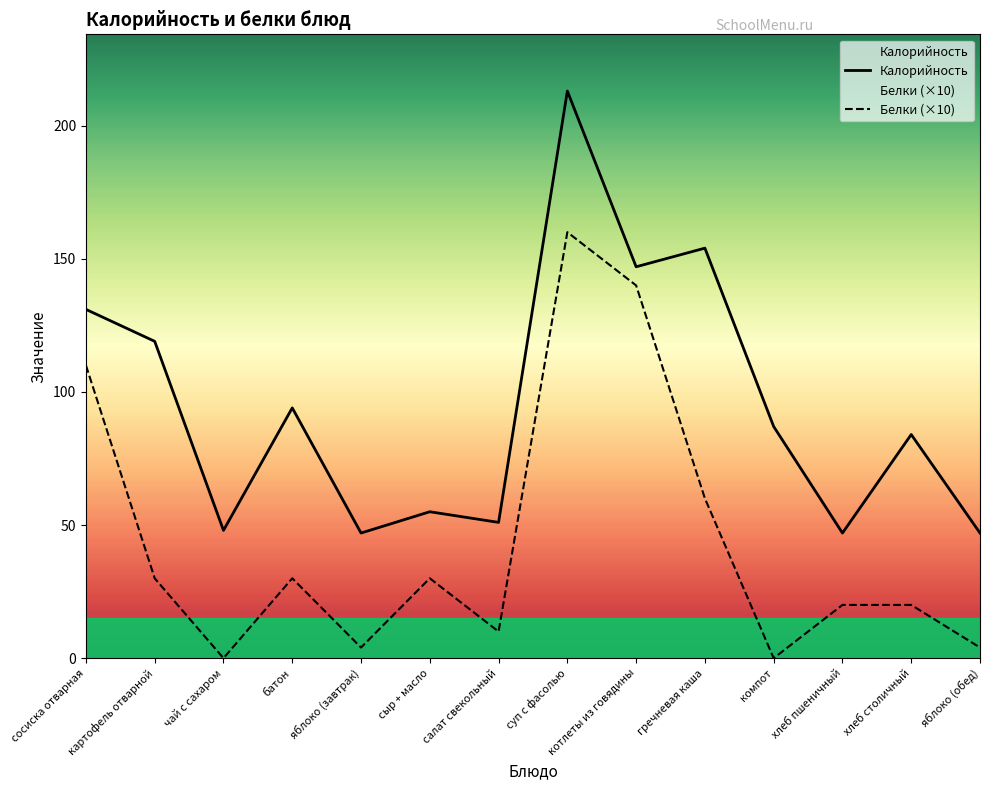

What is the label of the 6th point from the left?

сыр + масло